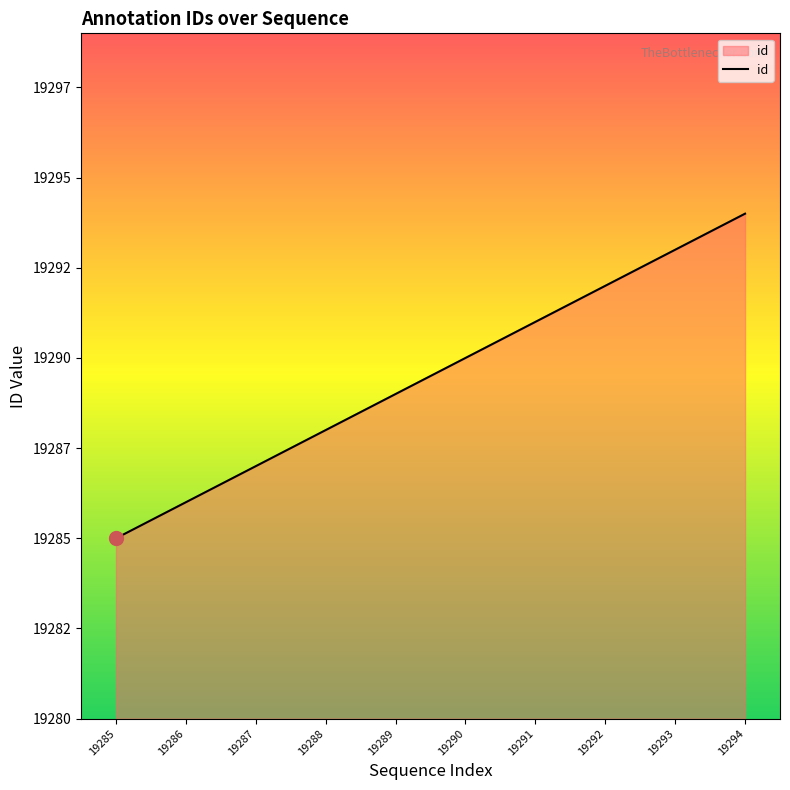

Does the chart display data point markers on the line(s)?

No